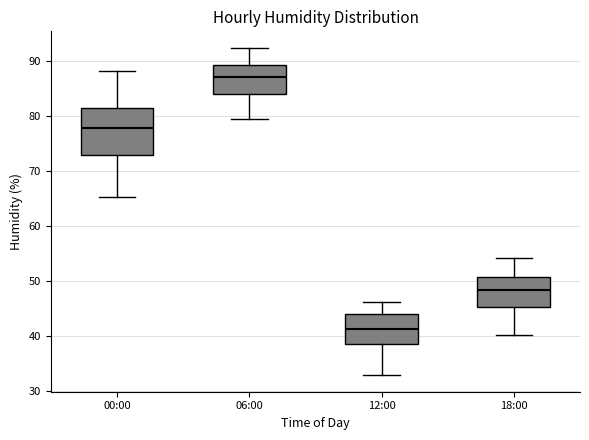

Reading left to right, read every box against the y-axis: the position of its median line, the range the box covers, and the ends of its whiskers. The values are not printed on the chart, so give them approximately, as read against the axis.

00:00: median 78, box 73 to 82, whiskers 65 to 88
06:00: median 87, box 84 to 89, whiskers 79 to 92
12:00: median 41, box 39 to 44, whiskers 33 to 46
18:00: median 48, box 45 to 51, whiskers 40 to 54